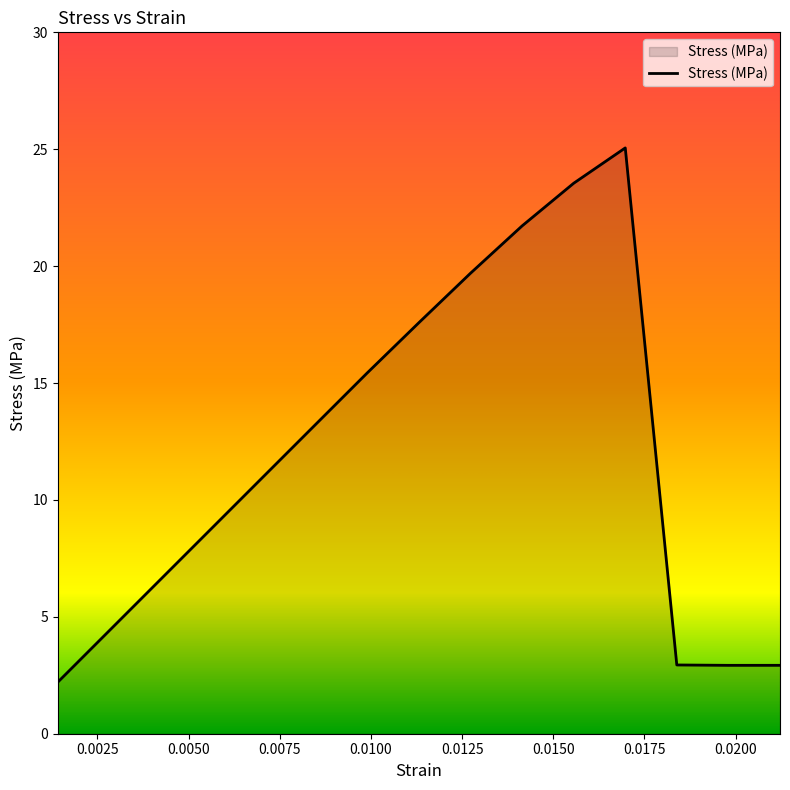

What is the minimum value shown in the chart?

2.2